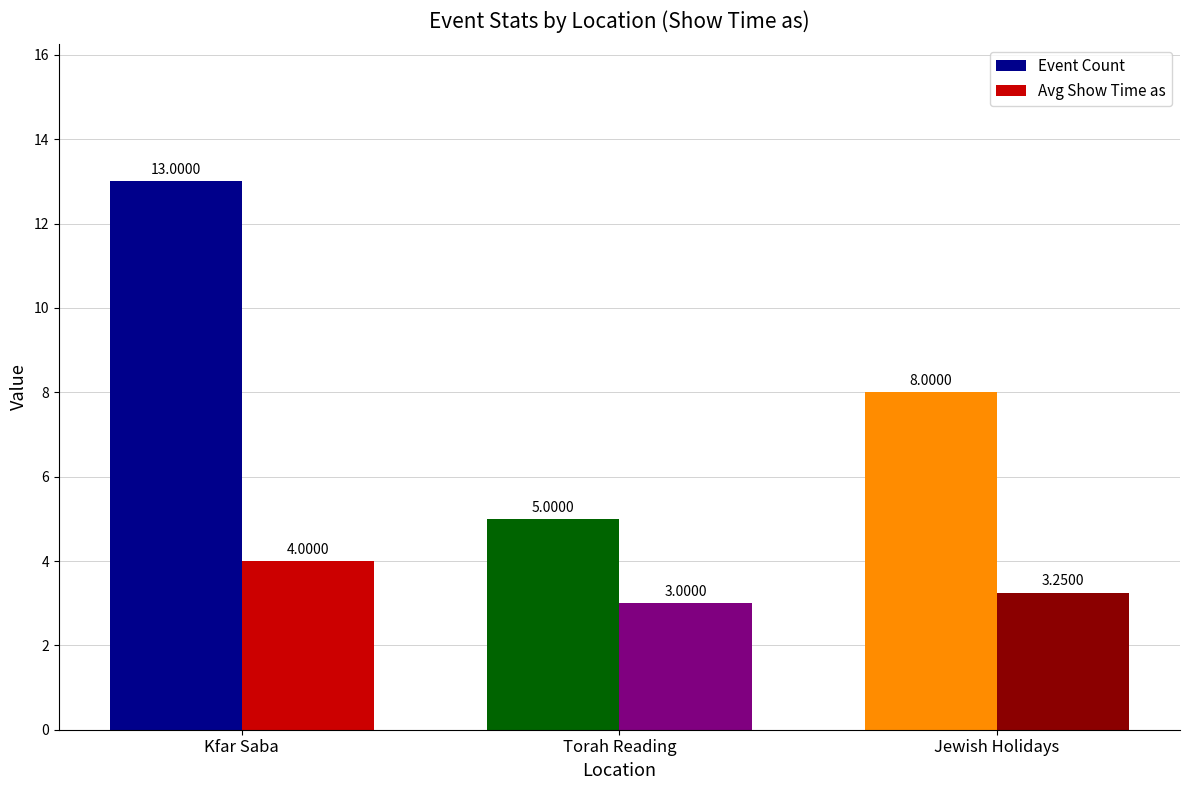

List the series in order of their overall mean, lowest first.

Avg Show Time as, Event Count